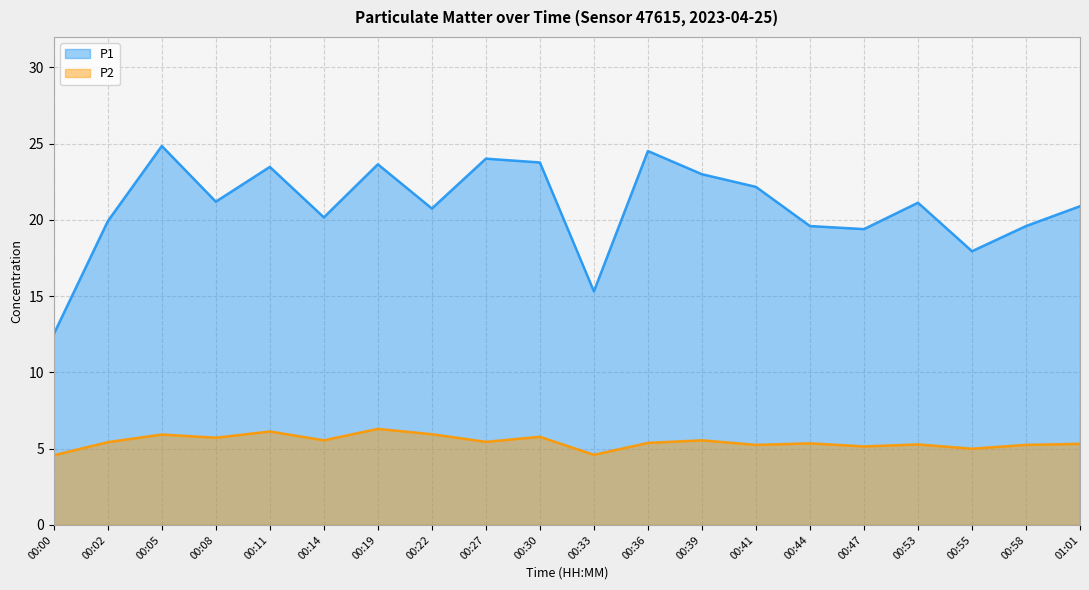

Does the chart display data point markers on the line(s)?

No